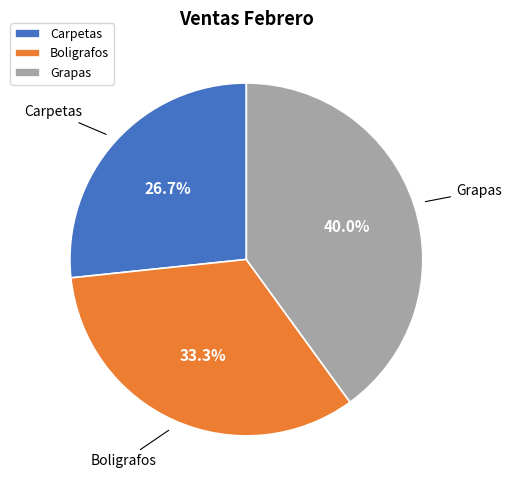

True or false: Carpetas accounts for 27% of the total.

True